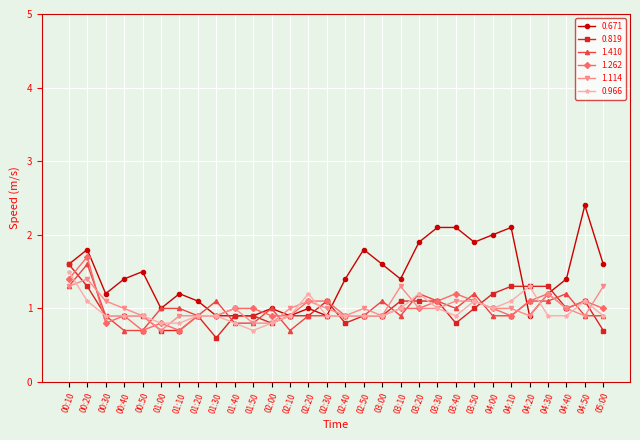

Does the chart display data point markers on the line(s)?

Yes